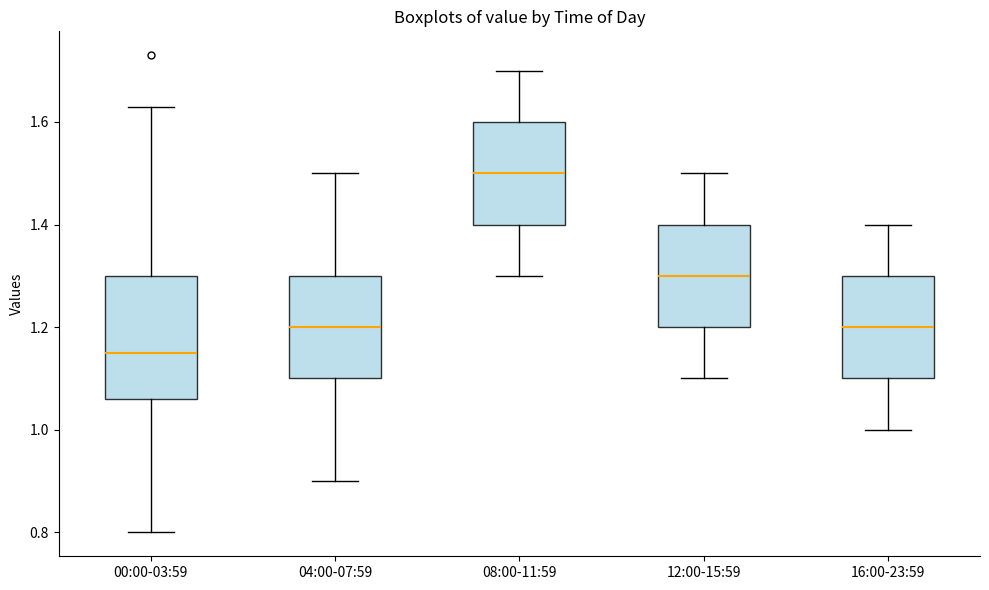

Which box has the highest median line?

08:00-11:59